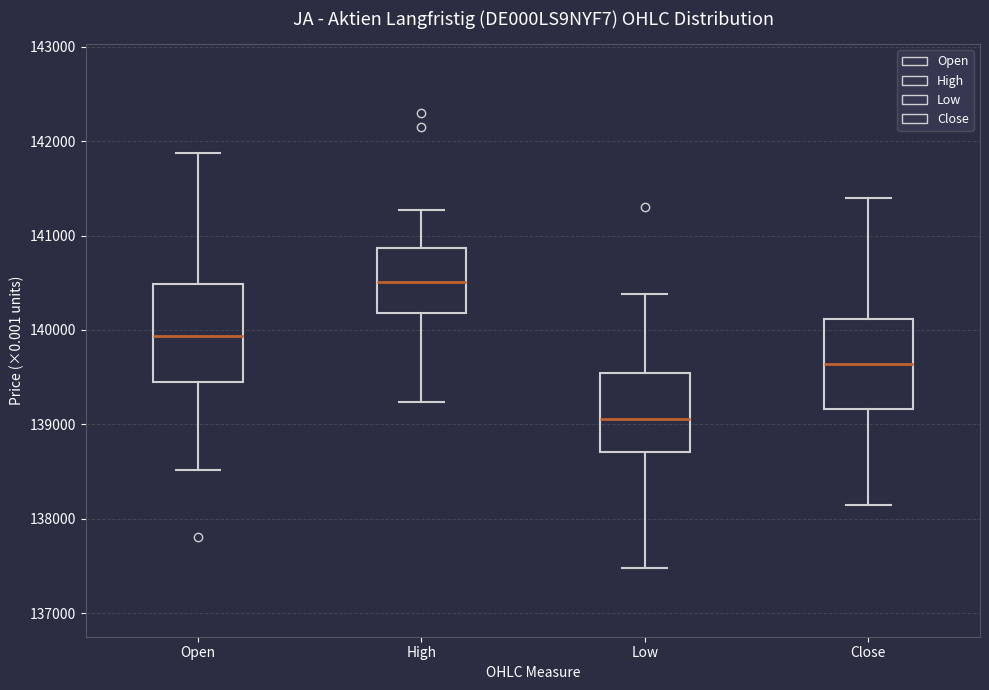

Which box's median line is the lowest?

Low